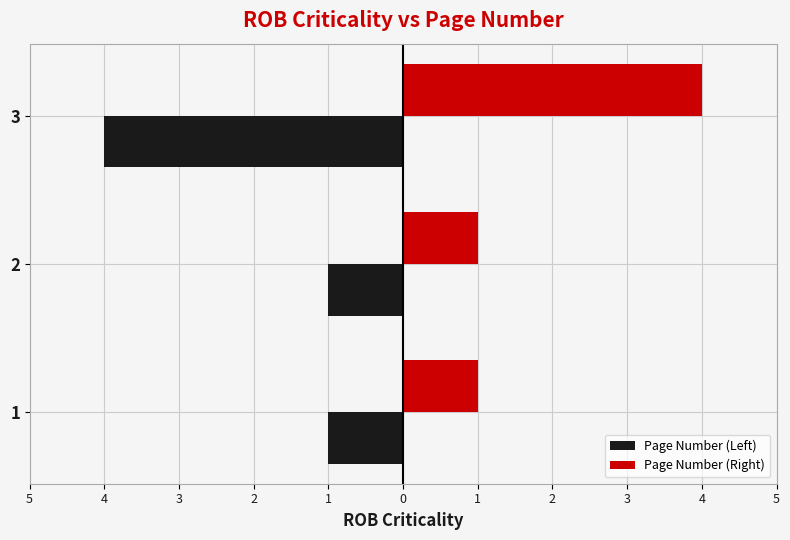

What is the lowest value of the Page Number (Right) series?

1